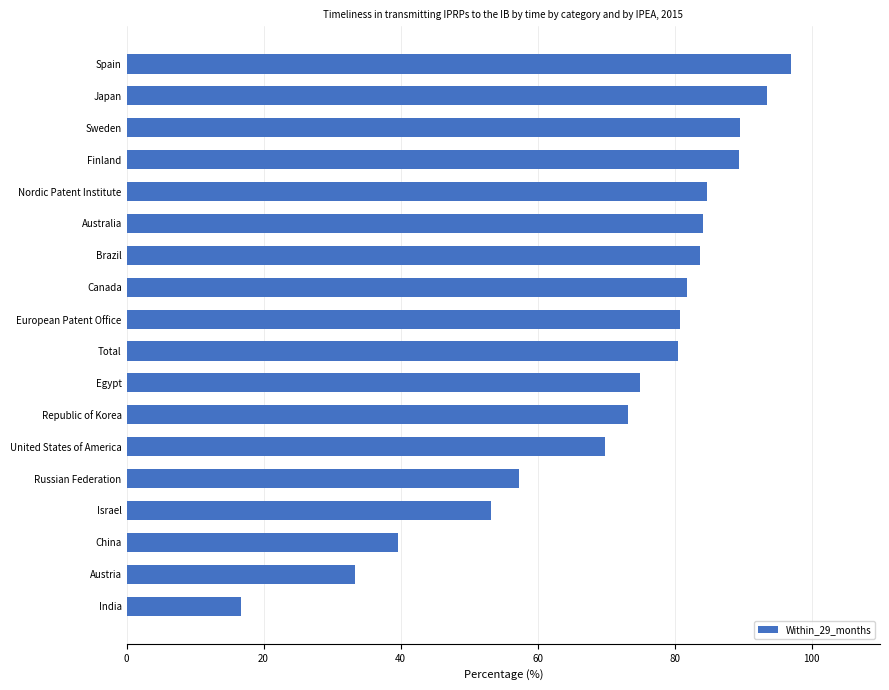

What is the difference between the maximum and minimum values?

80.3